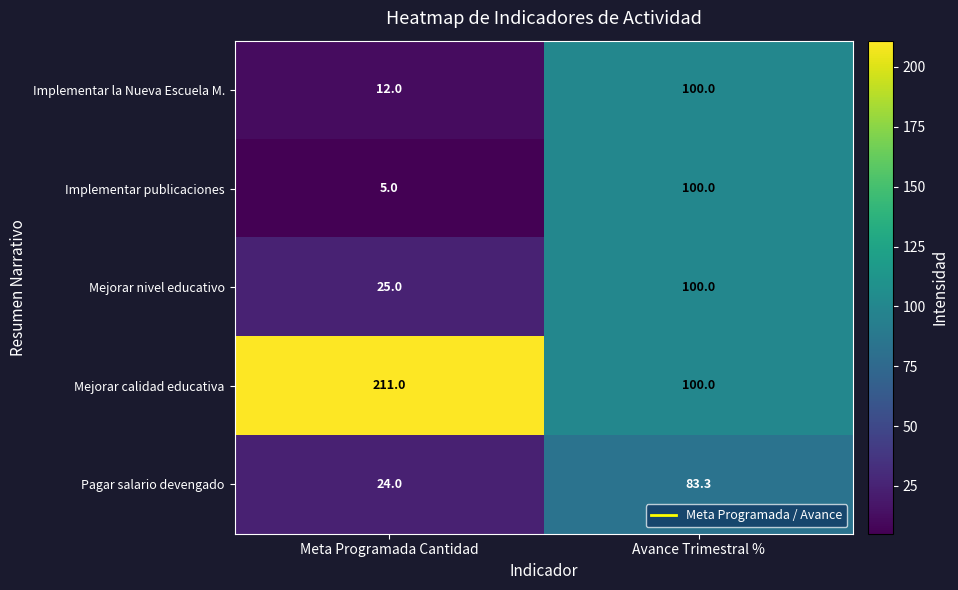

At how many categories does at least one series exceed 141?

1